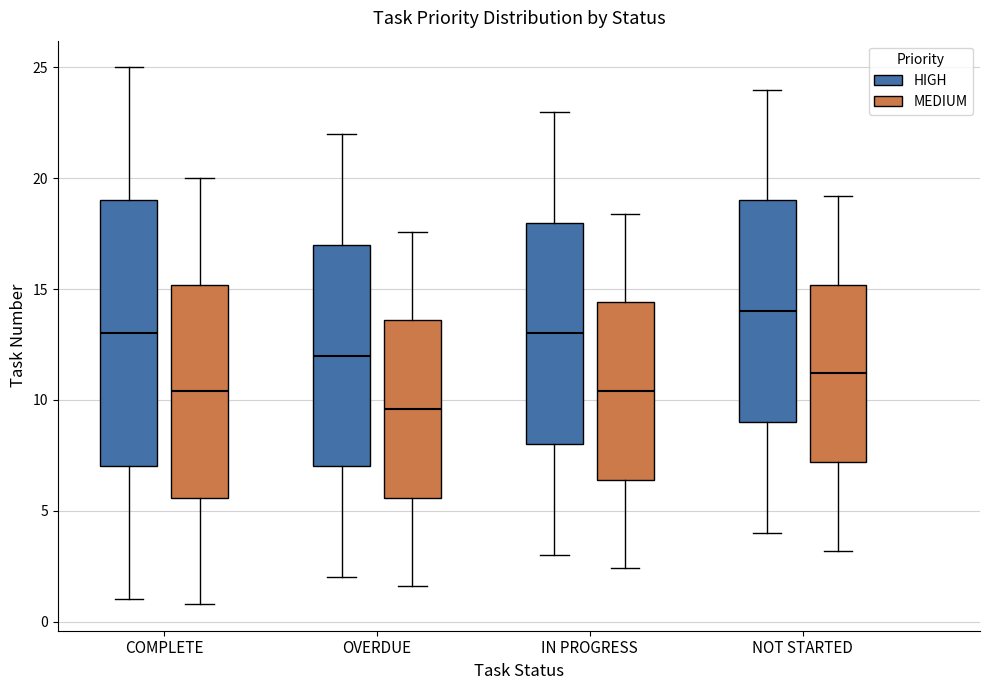

Which box is the tallest, from its lower edge to its upper edge?

COMPLETE (HIGH)